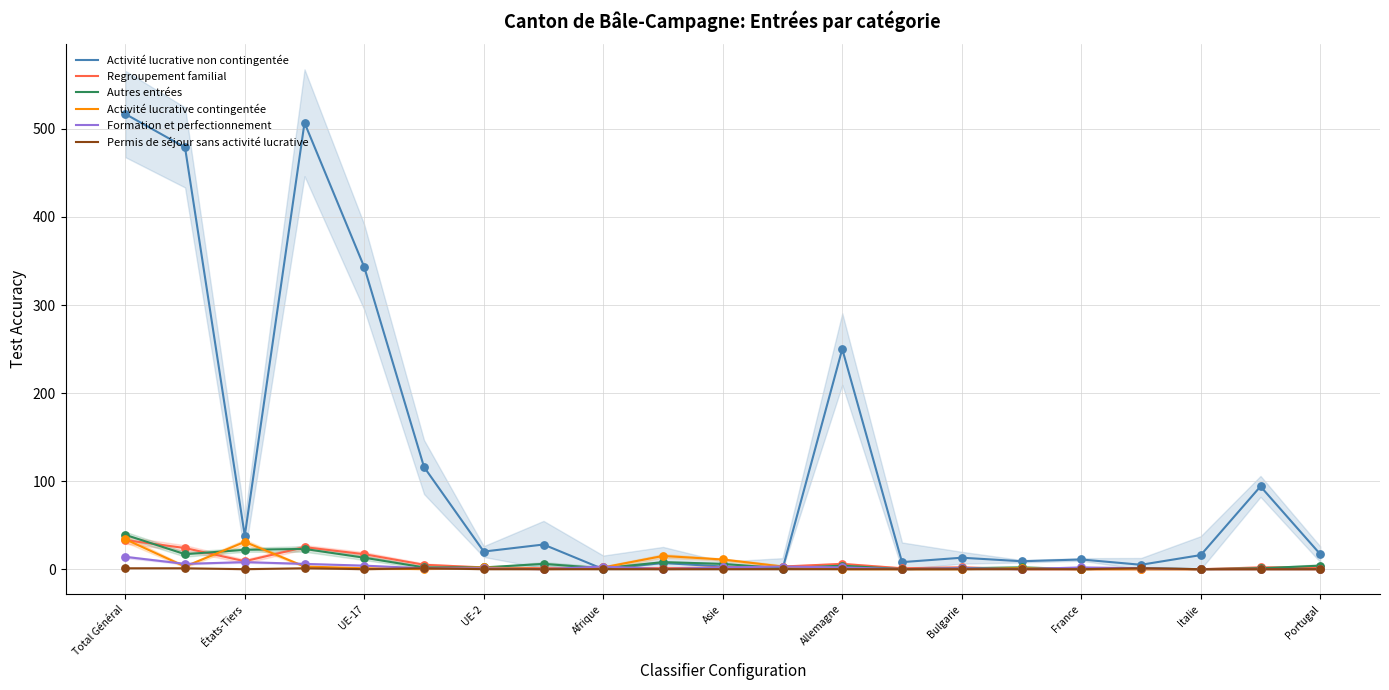

What is the total value across all series at Total Général?

638